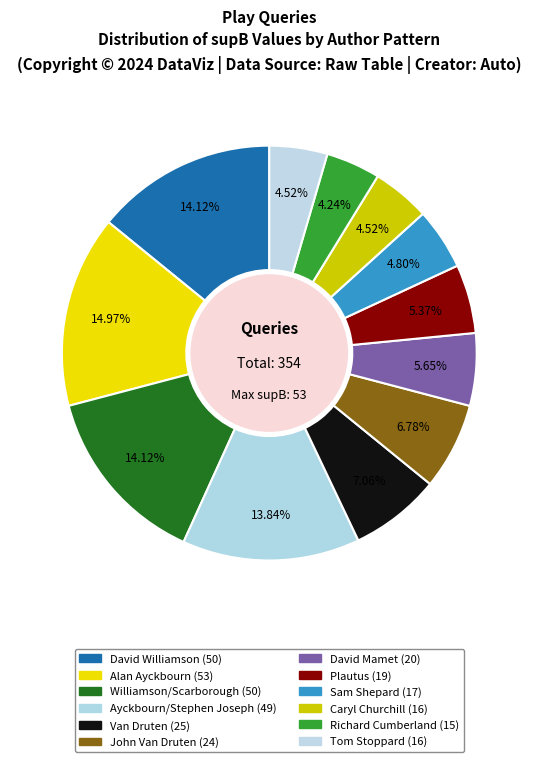

How many segments does this pie chart have?

12